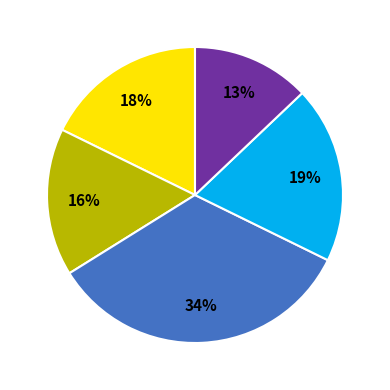

To the nearest percent, what is the difference between the largest and smallest slice percentages?

21%